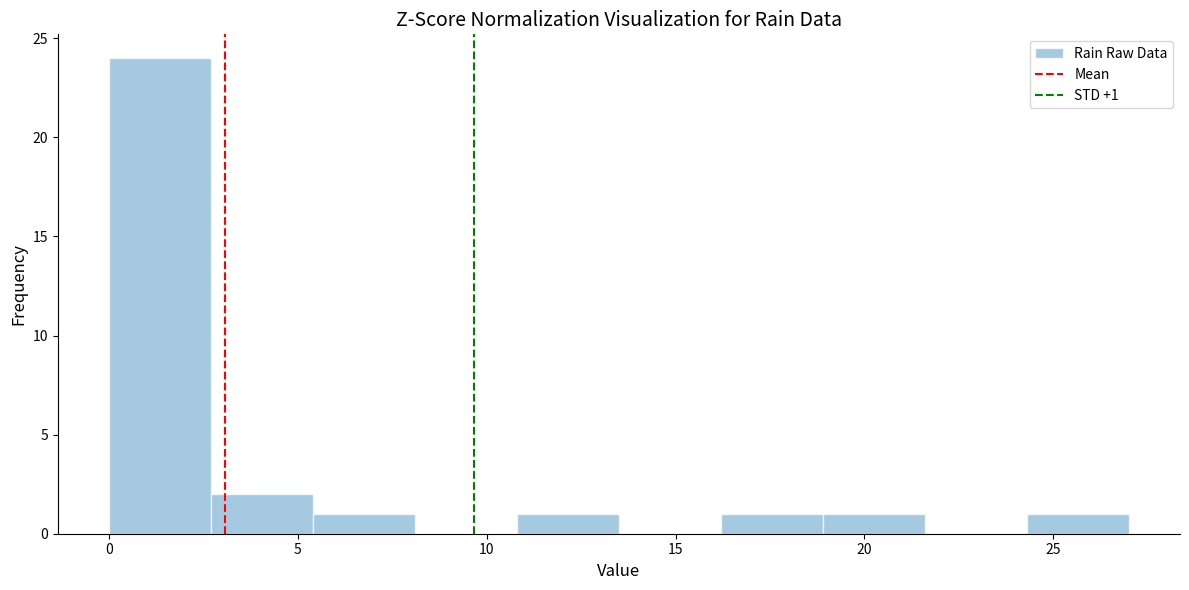

Which range on the x-axis has the tallest bar?

0.0 to 2.7